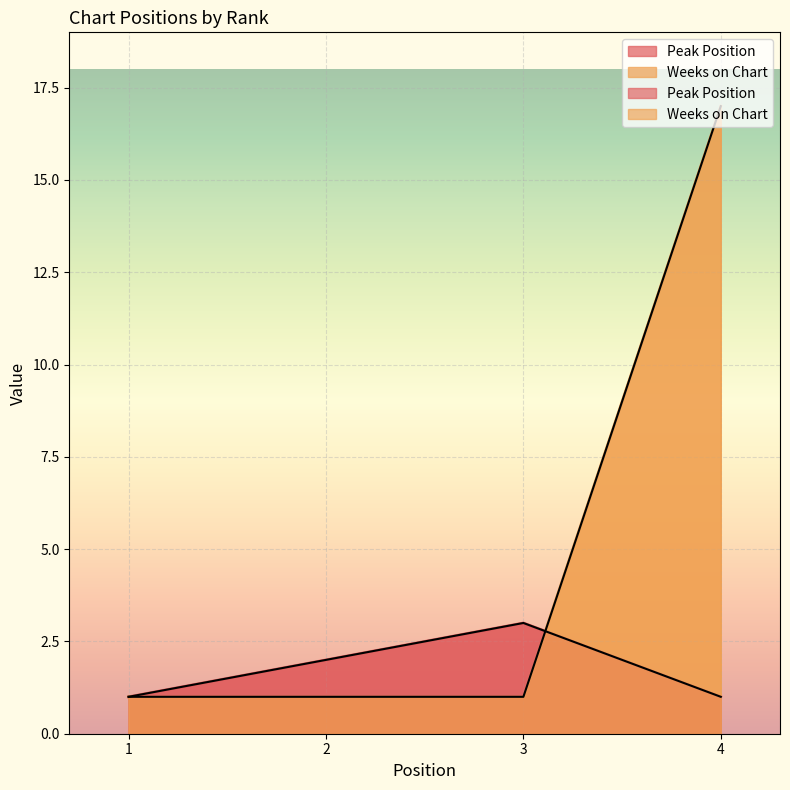

Which series has the widest spread of values?

Weeks on Chart